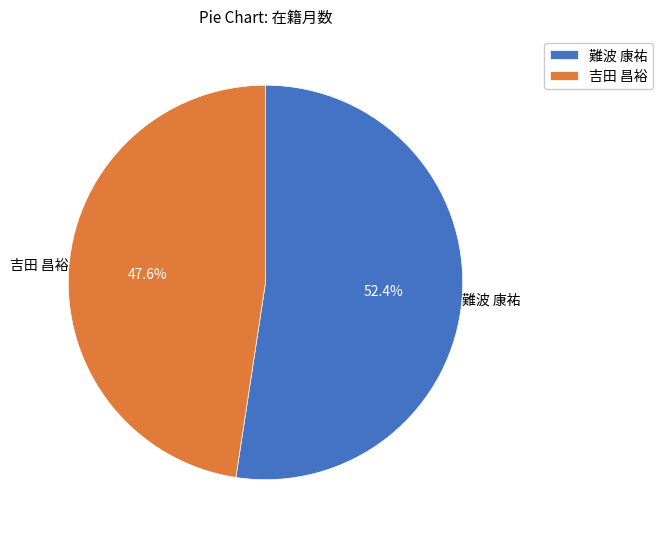

What is the smallest slice in the pie chart?

吉田 昌裕